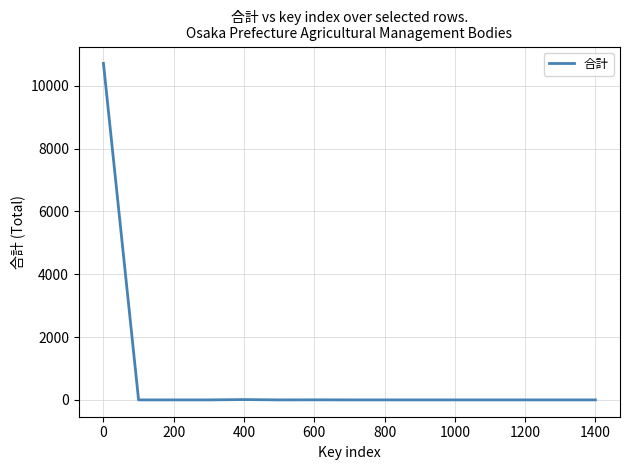

What is the greatest value displayed?

10714